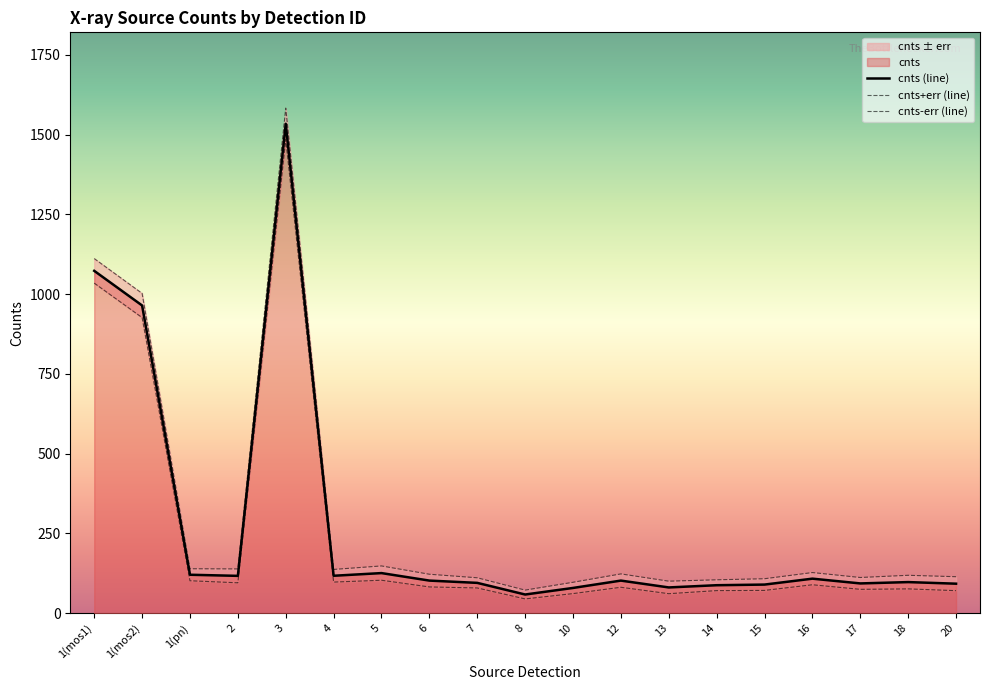

What is the difference between the values at 13 and 8?

22.2